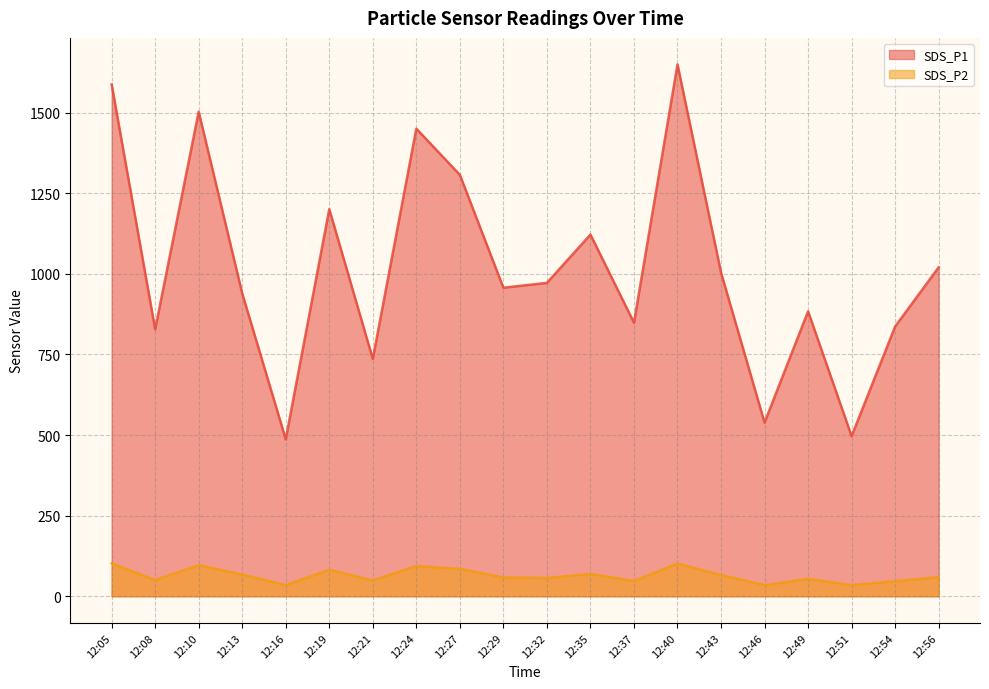

True or false: SDS_P1 has a value of 827.9 at 12:08.

True